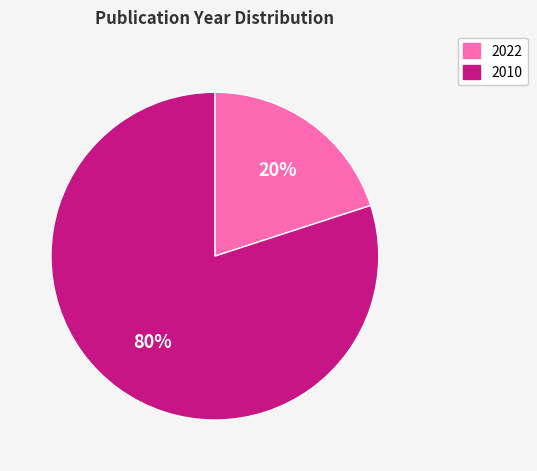

To the nearest percent, what is the difference between the largest and smallest slice percentages?

60%